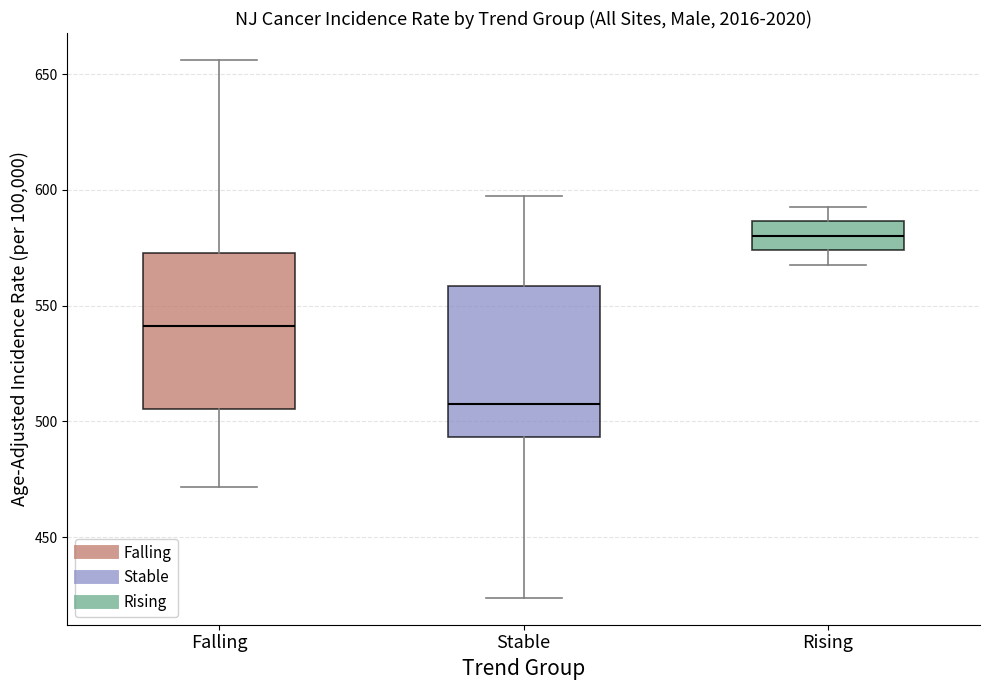

Which box has the lowest median line?

Stable